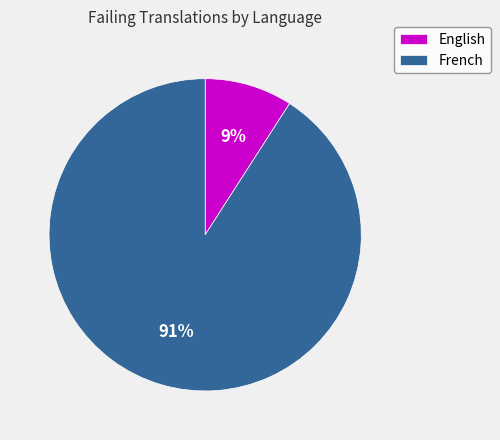

Between English and French, which is larger?

French